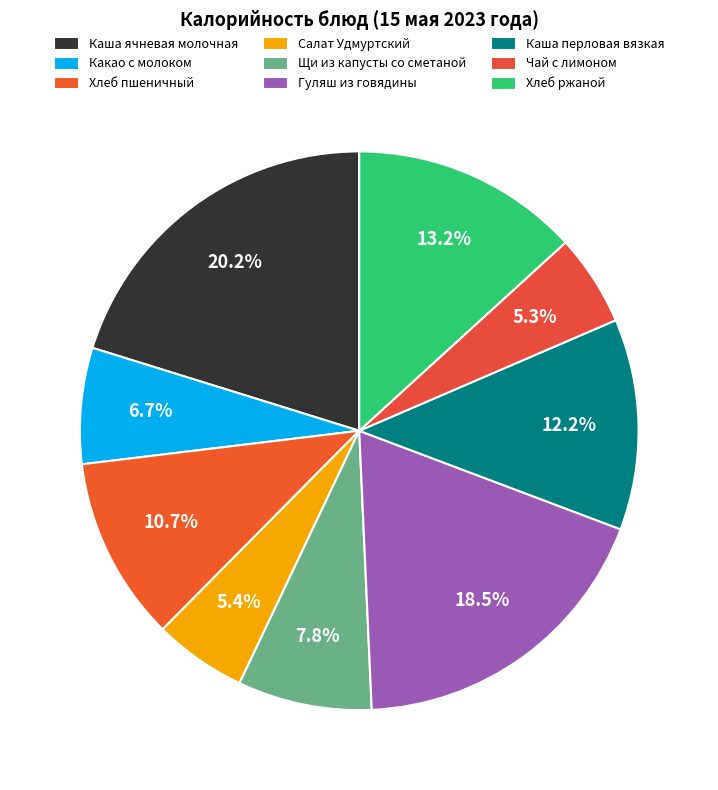

How many segments does this pie chart have?

9